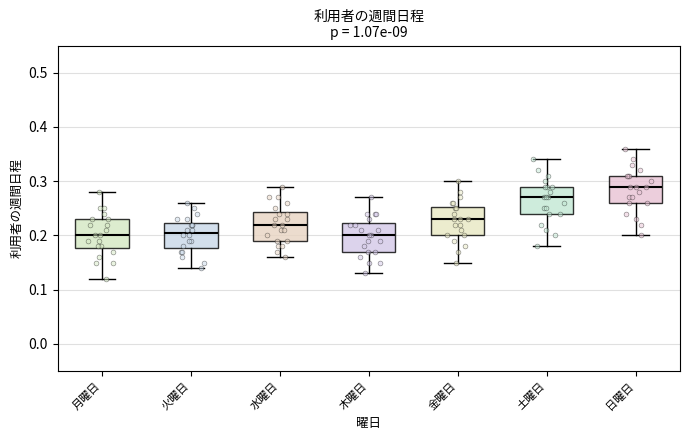

Where is the upper edge of the box for 水曜日 on the y-axis? The values are not printed on the chart, so give them approximately, as read against the axis.

0.24